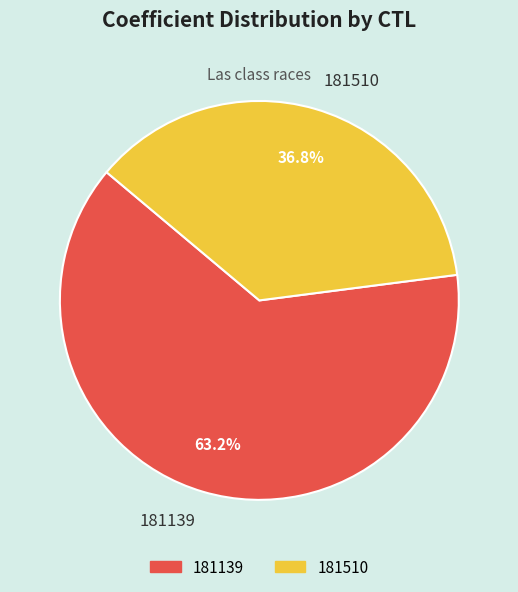

Which slice is the largest?

181139